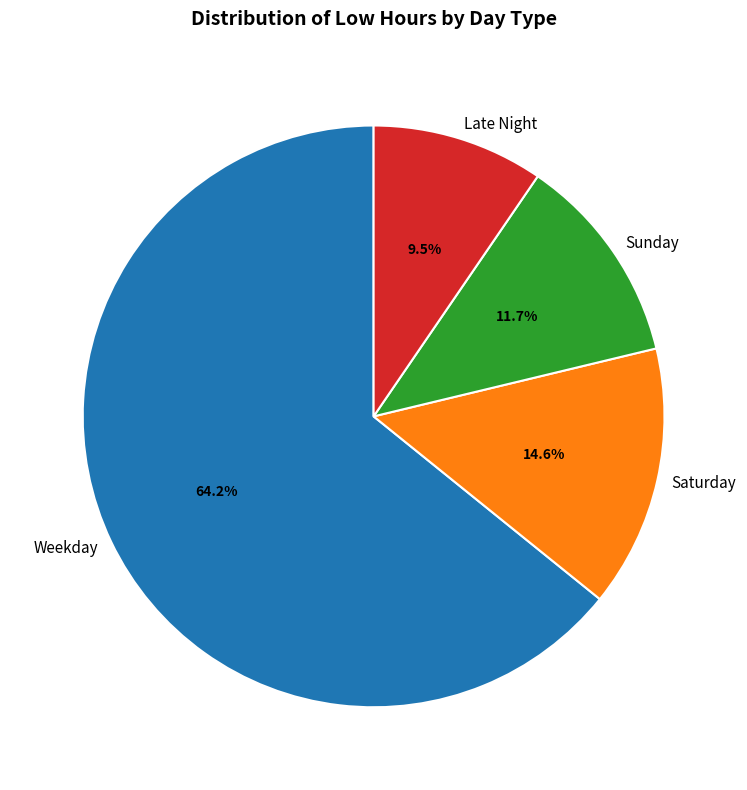

What percentage do Late Night and Saturday together represent?

24.1%